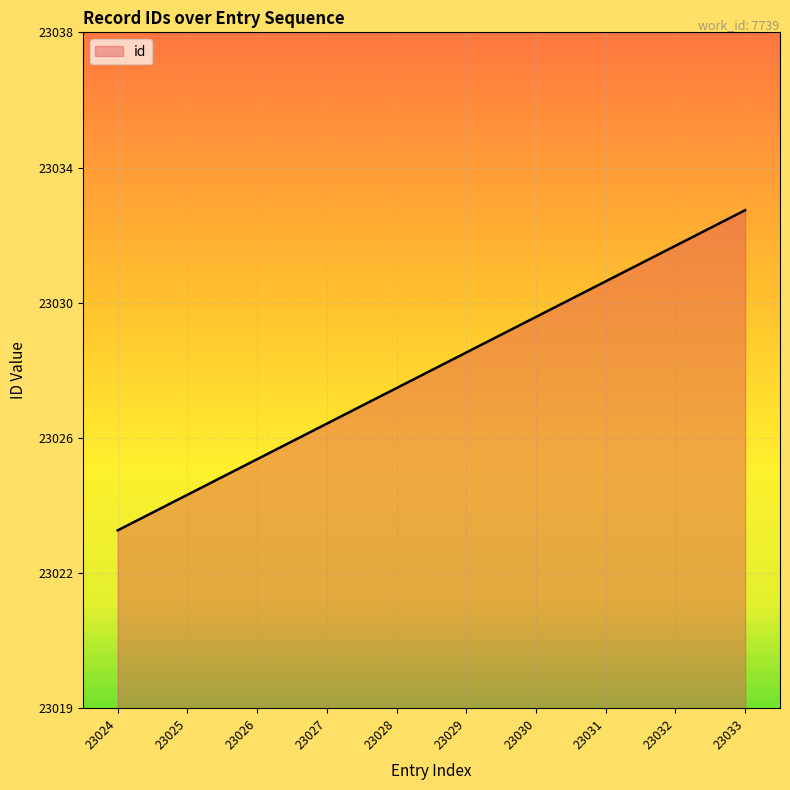

List the labels in order of value, largest first.

23033, 23032, 23031, 23030, 23029, 23028, 23027, 23026, 23025, 23024